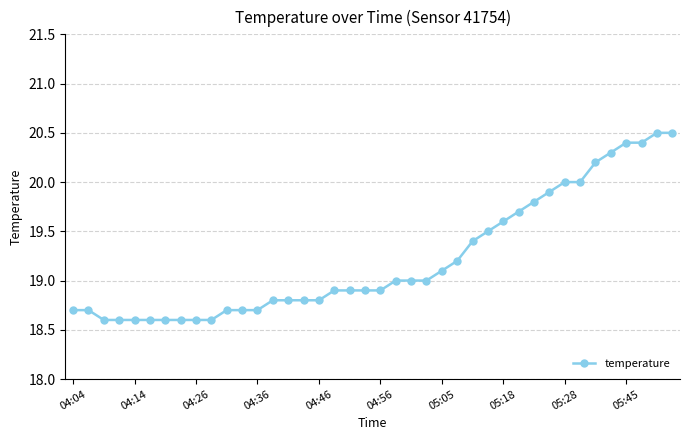

What is the minimum value shown in the chart?

18.6